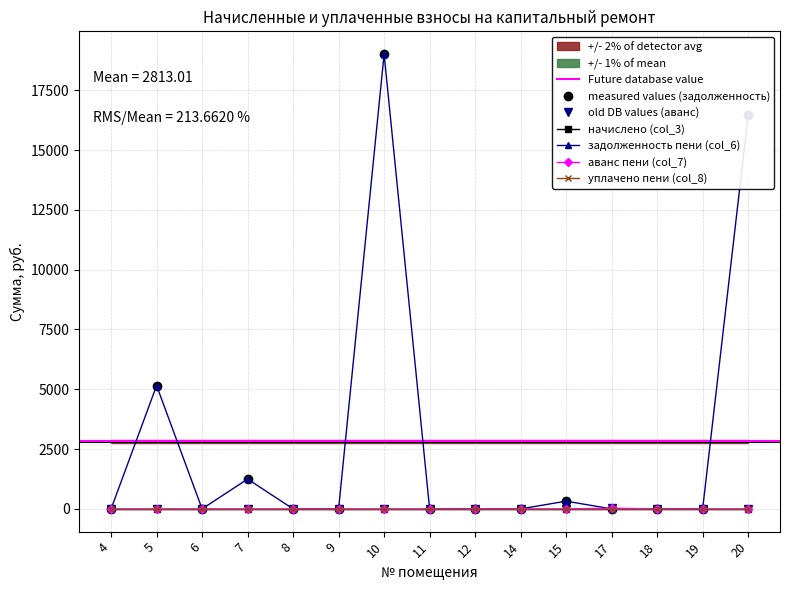

At which category does the chart reach its peak across all series?

10